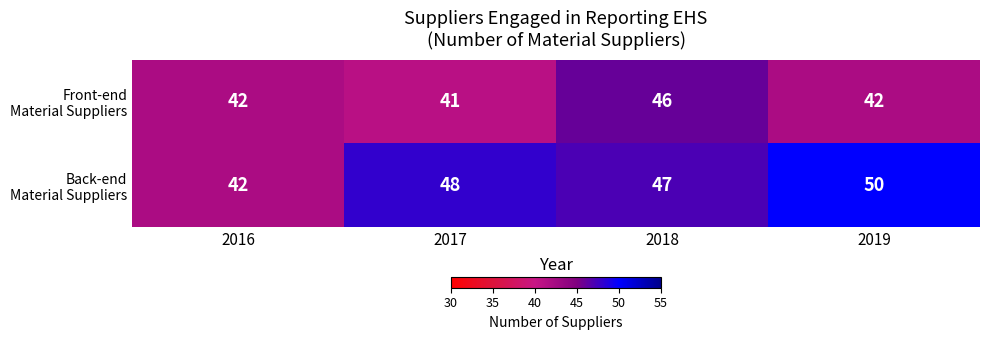

Which label corresponds to the smallest value in the chart?

2017